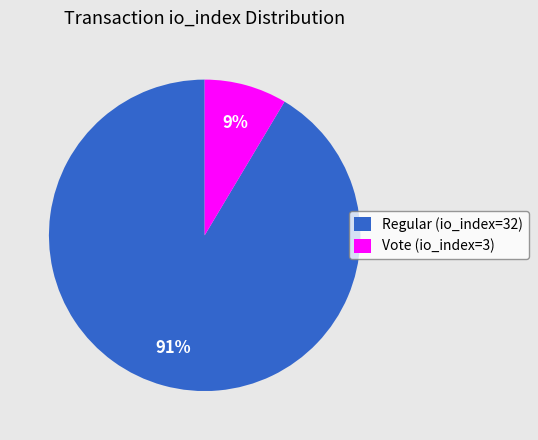

Which slice represents more than half of the pie?

Regular (io_index=32)